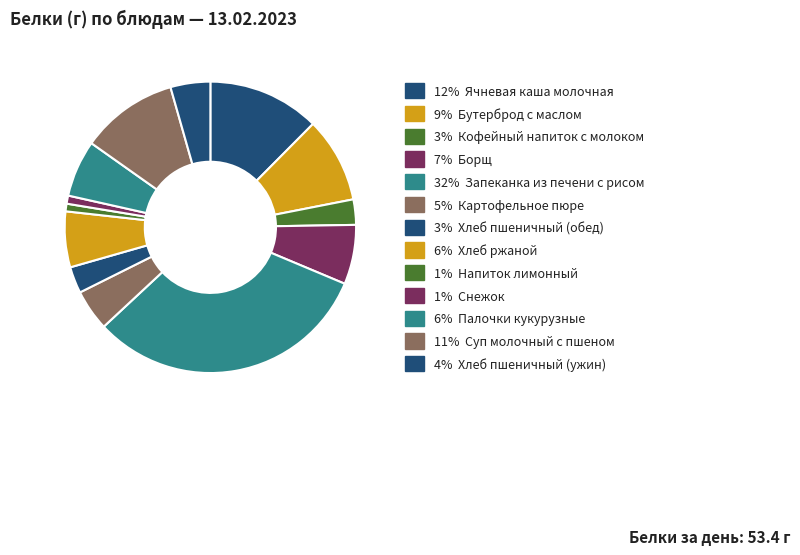

How many segments does this pie chart have?

13